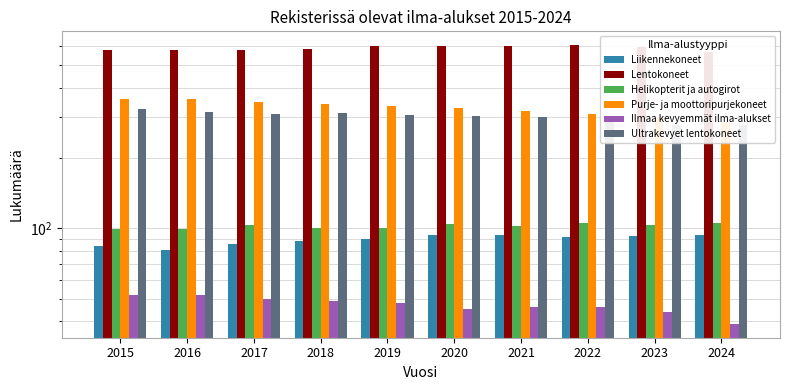

Which label corresponds to the largest value in the chart?

2022